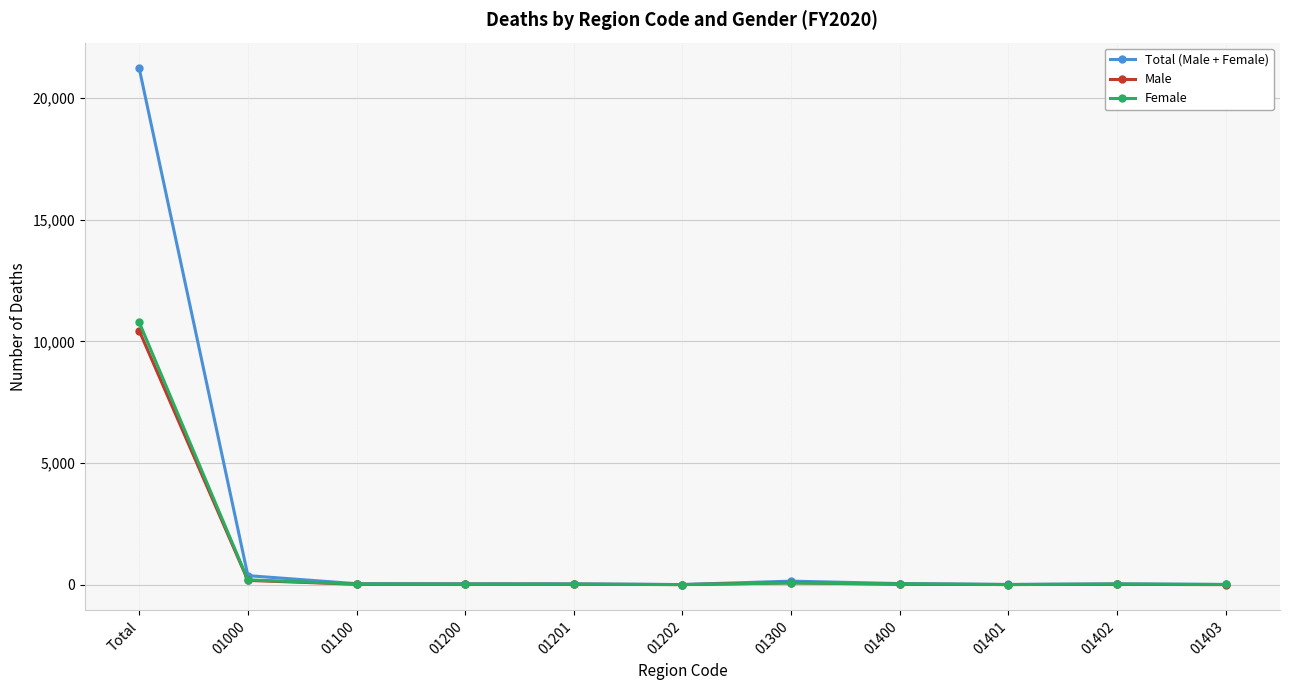

How many series are shown in this chart?

3